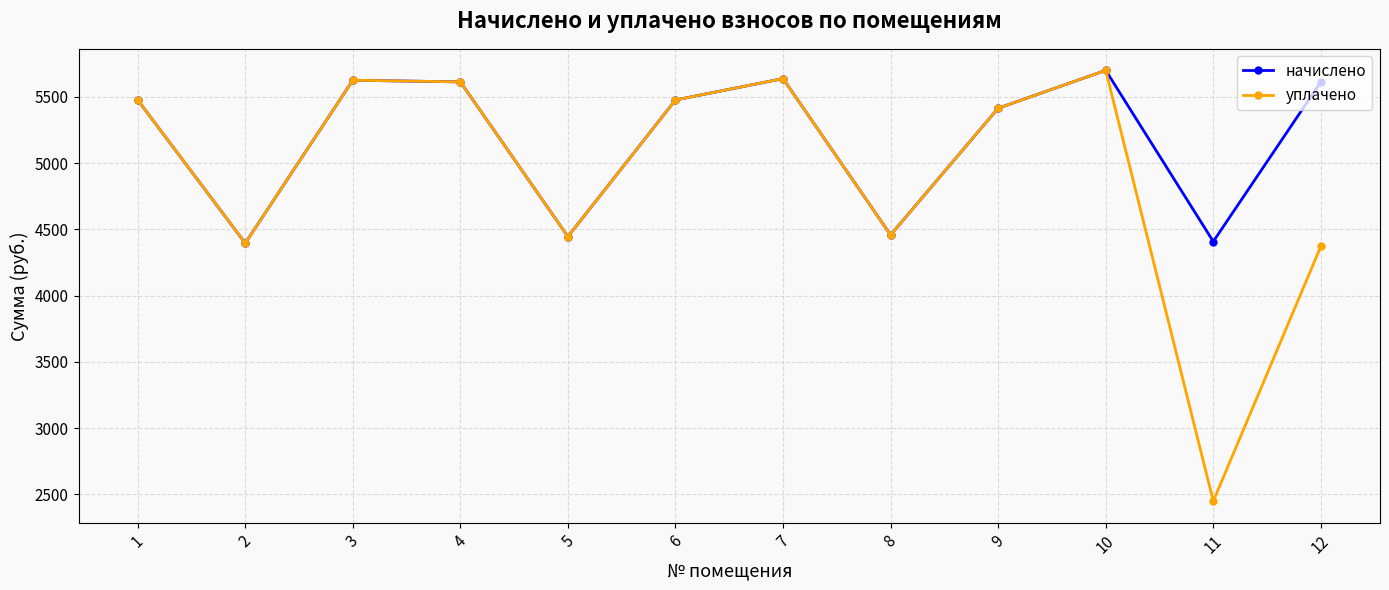

What is the difference between the уплачено values at 5 and 6?

1030.9